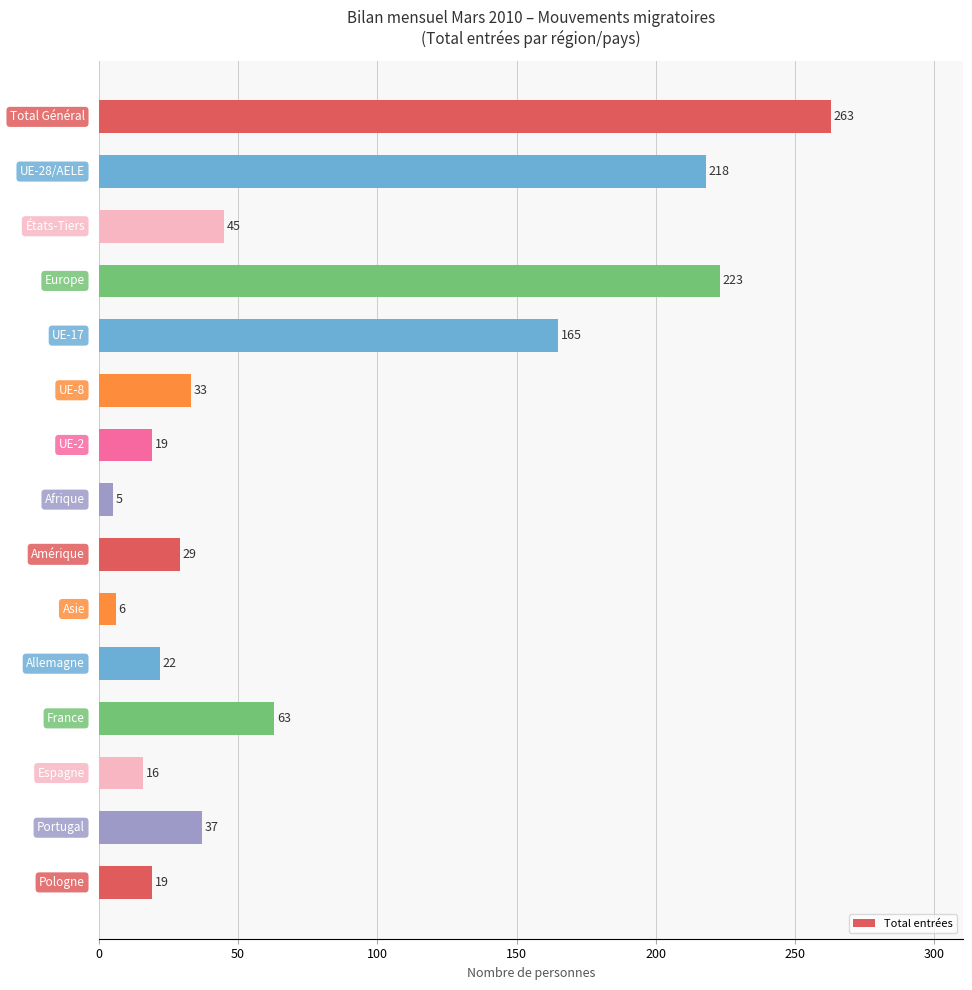

What is the greatest value displayed?

263